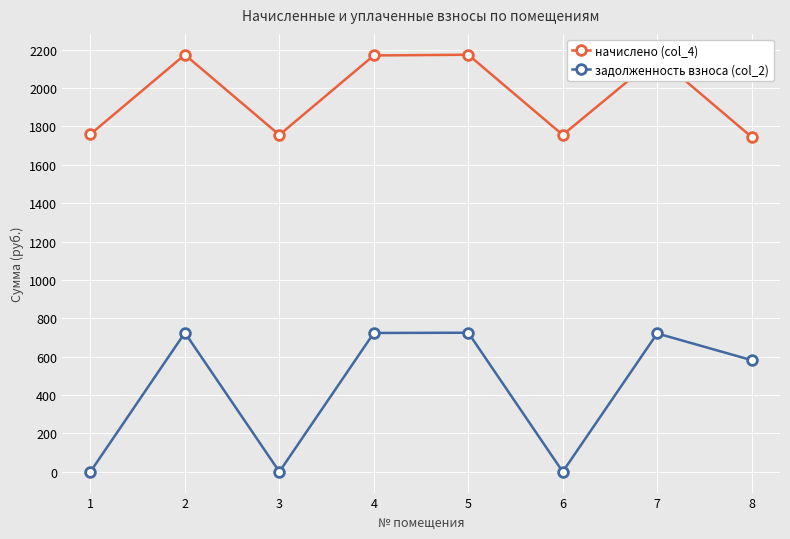

How many lines are shown in the chart?

2